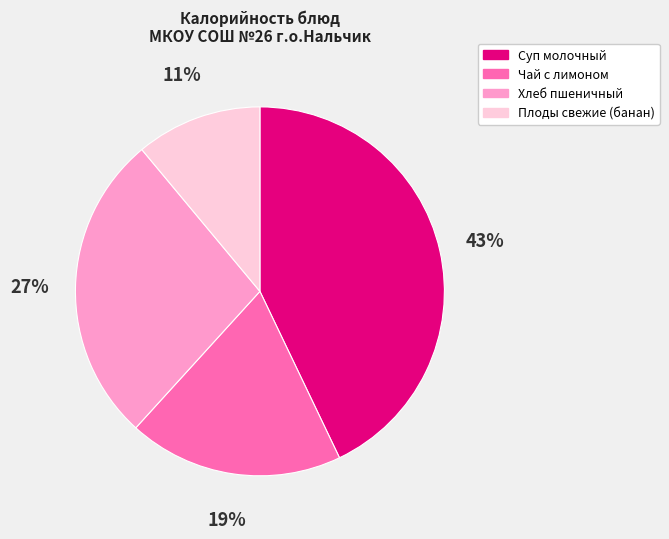

The Плоды свежие (банан) slice represents 11% of the pie. True or false?

True